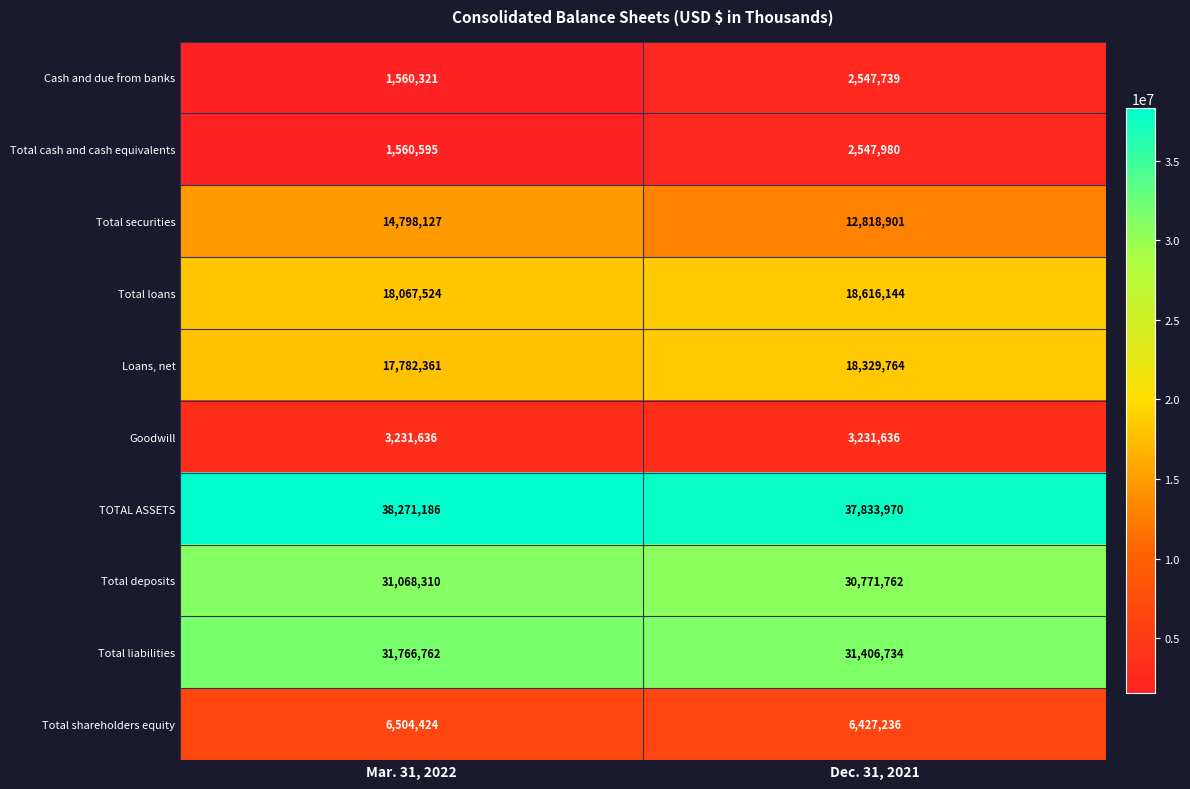

Reading left to right, extract all data points from this chart.

Cash and due from banks: 1560321	2547739
Total cash and cash equivalents: 1560595	2547980
Total securities: 14798127	12818901
Total loans: 18067524	18616144
Loans, net: 17782361	18329764
Goodwill: 3231636	3231636
TOTAL ASSETS: 38271186	37833970
Total deposits: 31068310	30771762
Total liabilities: 31766762	31406734
Total shareholders equity: 6504424	6427236